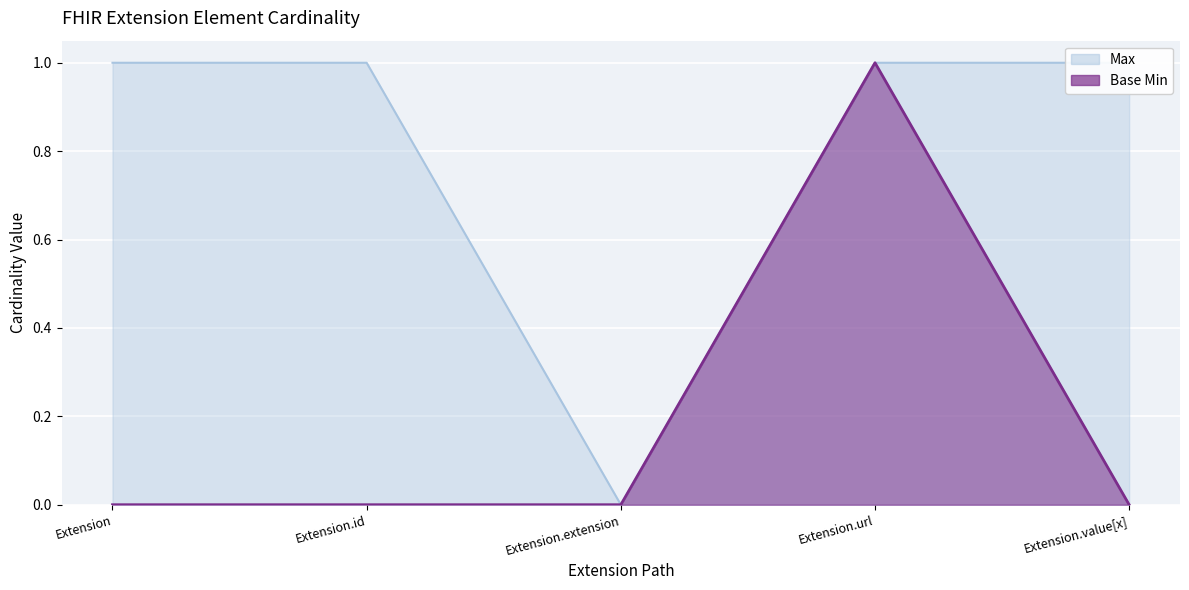

What is the average value of the Max series?

1